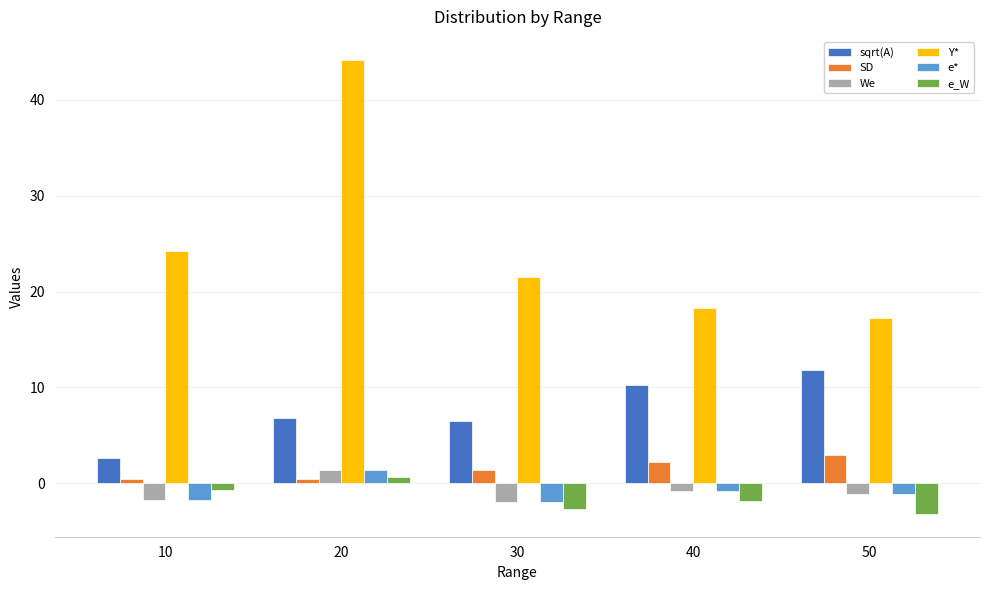

At how many categories does at least one series exceed 11?

5